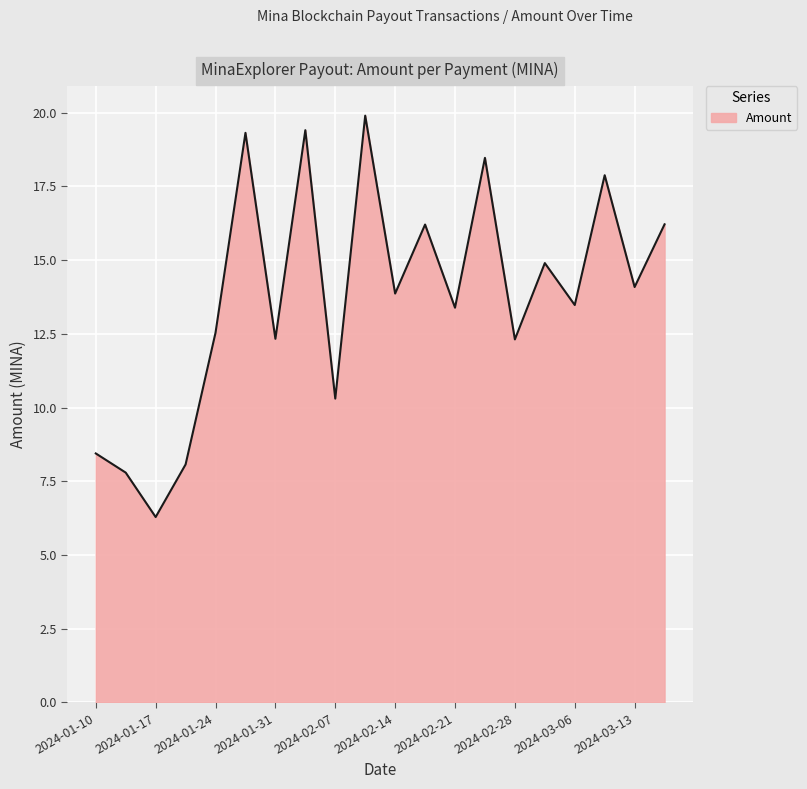

What is the difference between the maximum and minimum values?

13.6